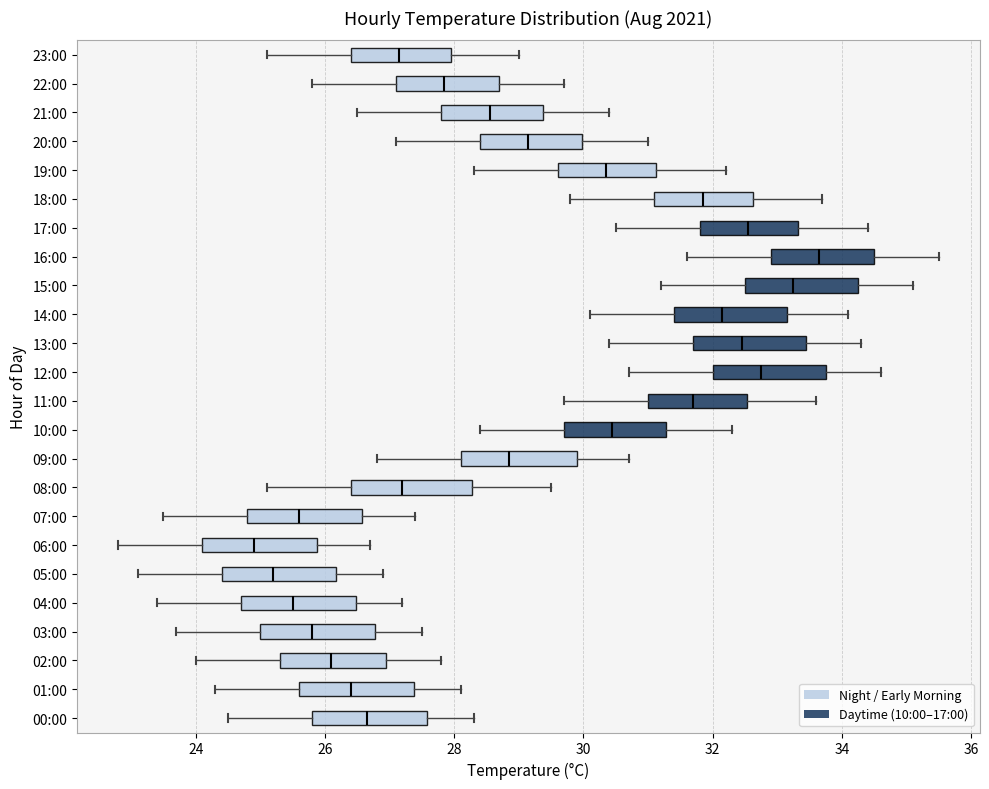

Reading bottom to top, transcribe this box plot: for each box, give where its median line is, the range the box spans, and where its two whiskers end, as read against the x-axis. The values are not printed on the chart, so give them approximately, as read against the axis.

00:00: median 26.6, box 25.8 to 27.6, whiskers 24.6 to 28.4
01:00: median 26.4, box 25.6 to 27.4, whiskers 24.4 to 28.2
02:00: median 26.2, box 25.4 to 27.0, whiskers 24.0 to 27.8
03:00: median 25.8, box 25.0 to 26.8, whiskers 23.8 to 27.6
04:00: median 25.6, box 24.8 to 26.4, whiskers 23.4 to 27.2
05:00: median 25.2, box 24.4 to 26.2, whiskers 23.2 to 27.0
06:00: median 25.0, box 24.2 to 25.8, whiskers 22.8 to 26.8
07:00: median 25.6, box 24.8 to 26.6, whiskers 23.6 to 27.4
08:00: median 27.2, box 26.4 to 28.2, whiskers 25.2 to 29.6
09:00: median 28.8, box 28.2 to 30.0, whiskers 26.8 to 30.8
10:00: median 30.4, box 29.8 to 31.2, whiskers 28.4 to 32.4
11:00: median 31.8, box 31.0 to 32.6, whiskers 29.8 to 33.6
12:00: median 32.8, box 32.0 to 33.8, whiskers 30.8 to 34.6
13:00: median 32.4, box 31.8 to 33.4, whiskers 30.4 to 34.4
14:00: median 32.2, box 31.4 to 33.2, whiskers 30.2 to 34.2
15:00: median 33.2, box 32.6 to 34.2, whiskers 31.2 to 35.2
16:00: median 33.6, box 33.0 to 34.6, whiskers 31.6 to 35.6
17:00: median 32.6, box 31.8 to 33.4, whiskers 30.6 to 34.4
18:00: median 31.8, box 31.2 to 32.6, whiskers 29.8 to 33.8
19:00: median 30.4, box 29.6 to 31.2, whiskers 28.4 to 32.2
20:00: median 29.2, box 28.4 to 30.0, whiskers 27.2 to 31.0
21:00: median 28.6, box 27.8 to 29.4, whiskers 26.6 to 30.4
22:00: median 27.8, box 27.2 to 28.8, whiskers 25.8 to 29.8
23:00: median 27.2, box 26.4 to 28.0, whiskers 25.2 to 29.0